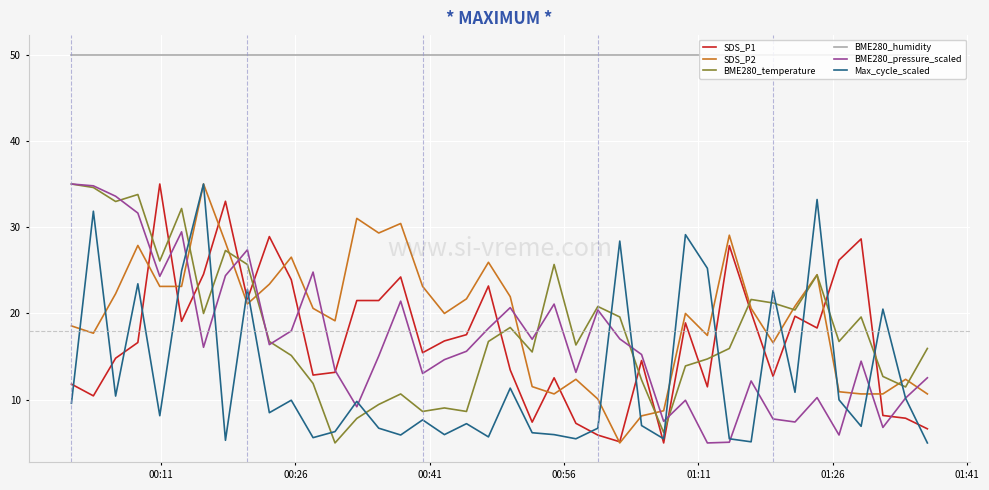

Which series has the largest total across all categories?

BME280_humidity